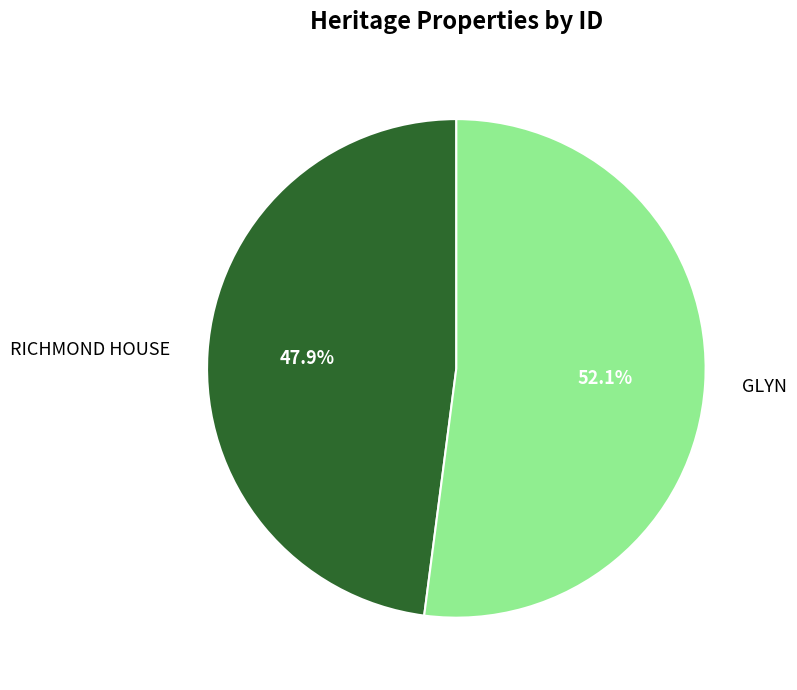

To the nearest percent, what portion does GLYN represent?

52%